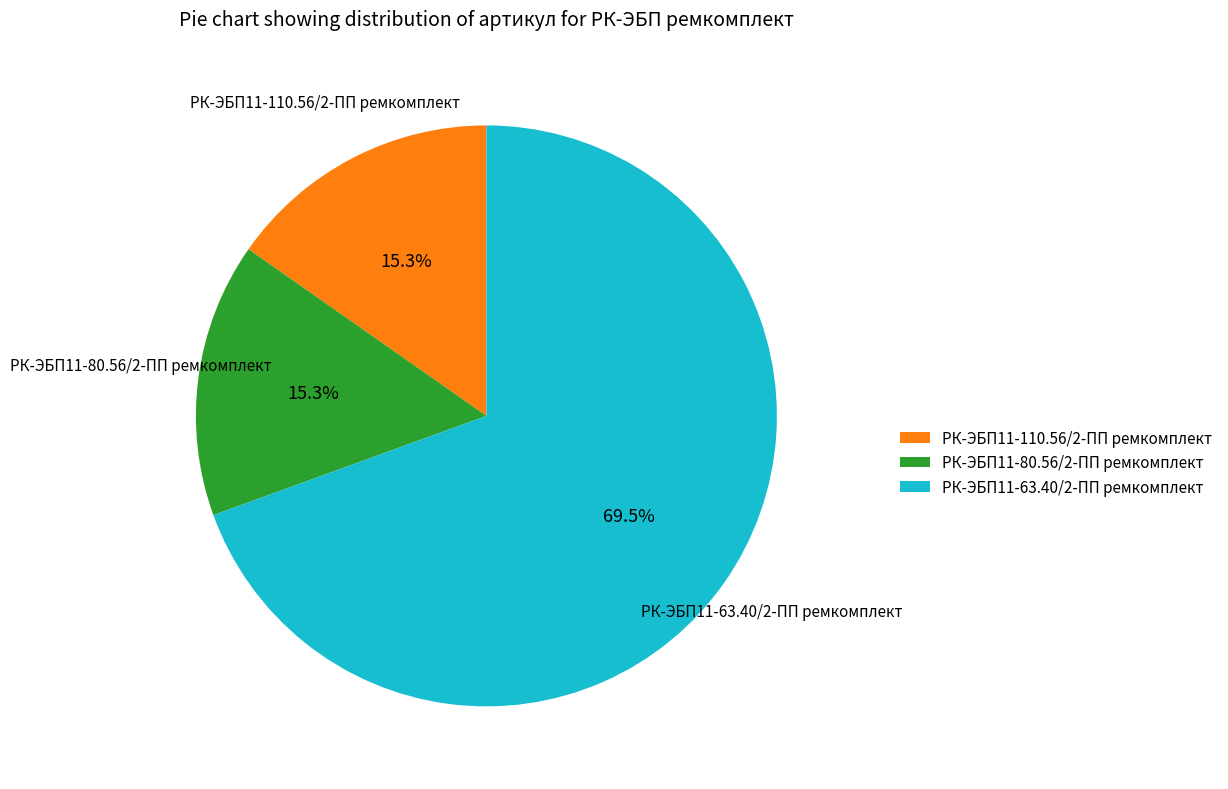

What is the ratio of the value at РК-ЭБП11-63.40/2-ПП ремкомплект to the value at РК-ЭБП11-110.56/2-ПП ремкомплект?

4.5